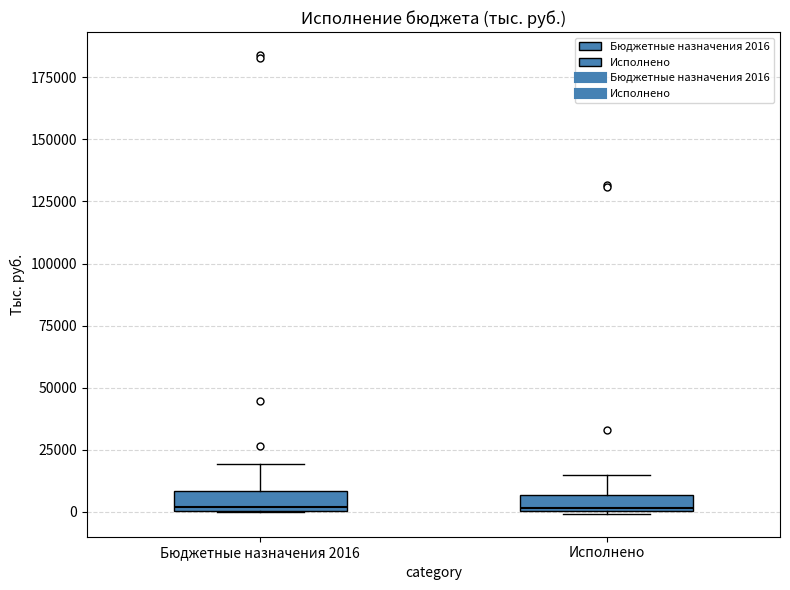

Where is the lower edge of the box for Бюджетные назначения 2016 on the y-axis? The values are not printed on the chart, so give them approximately, as read against the axis.

0